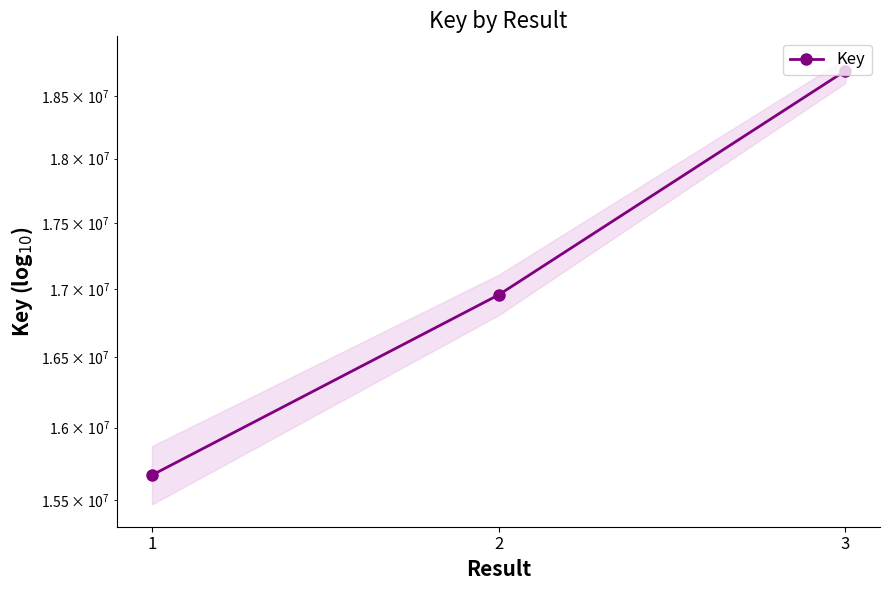

Reading left to right, what are all the values shown in this chart?

15671376	16957841	18705879